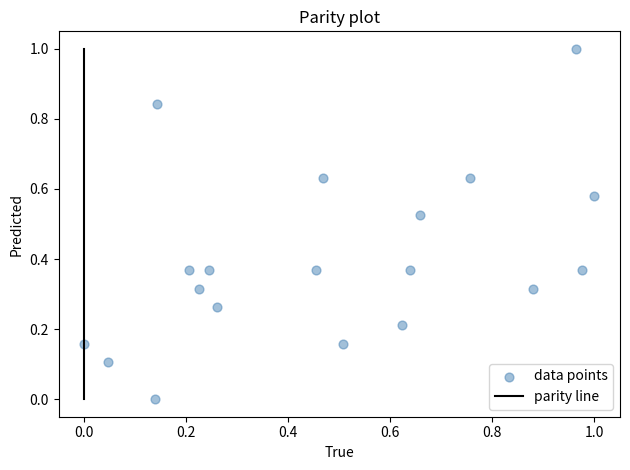

What is the range of X values (max minus min)?

1.0